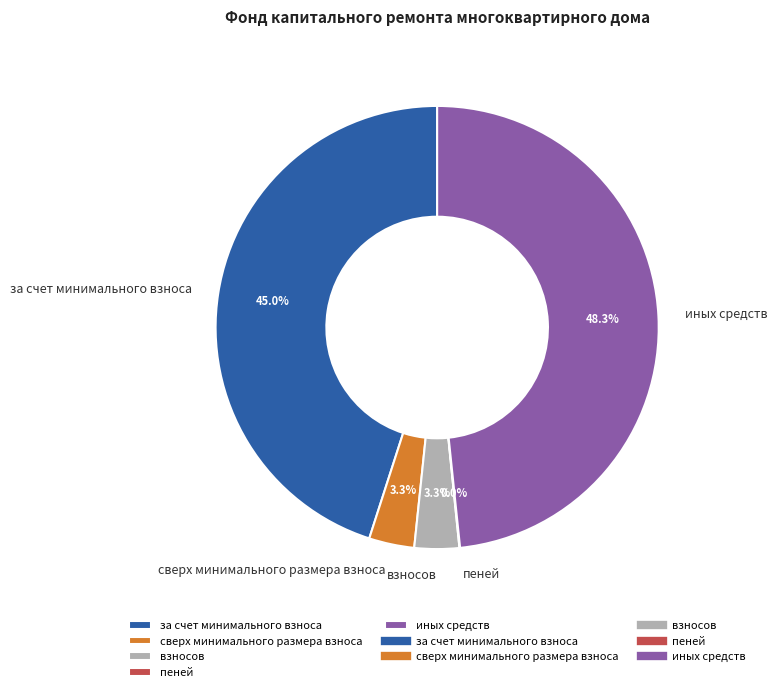

Does взносов represent more than half of the total?

No